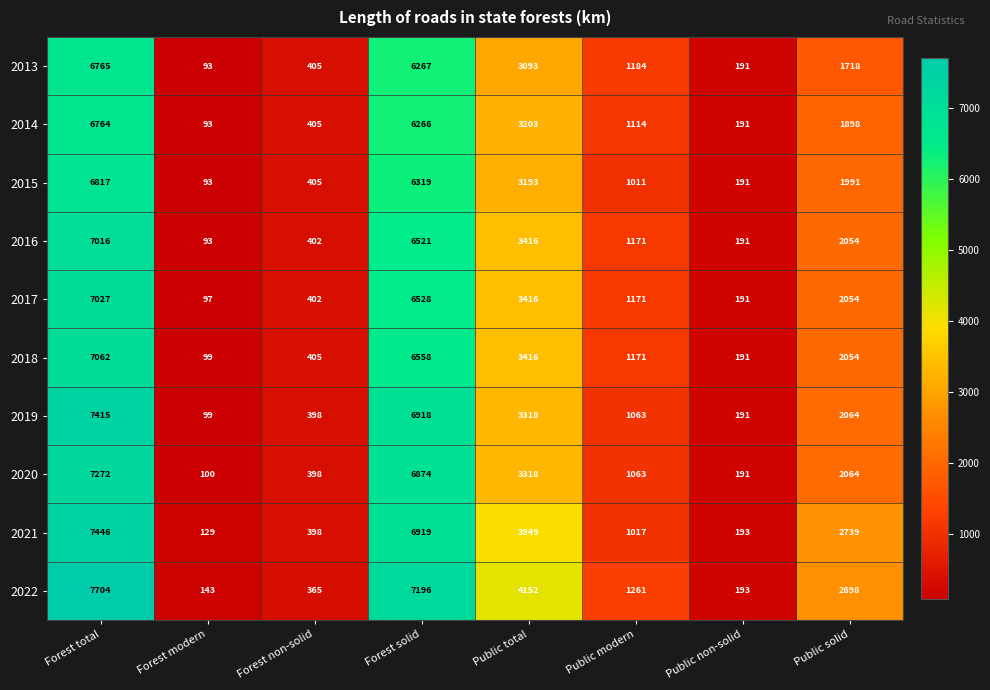

Which label corresponds to the smallest value in the chart?

Forest modern